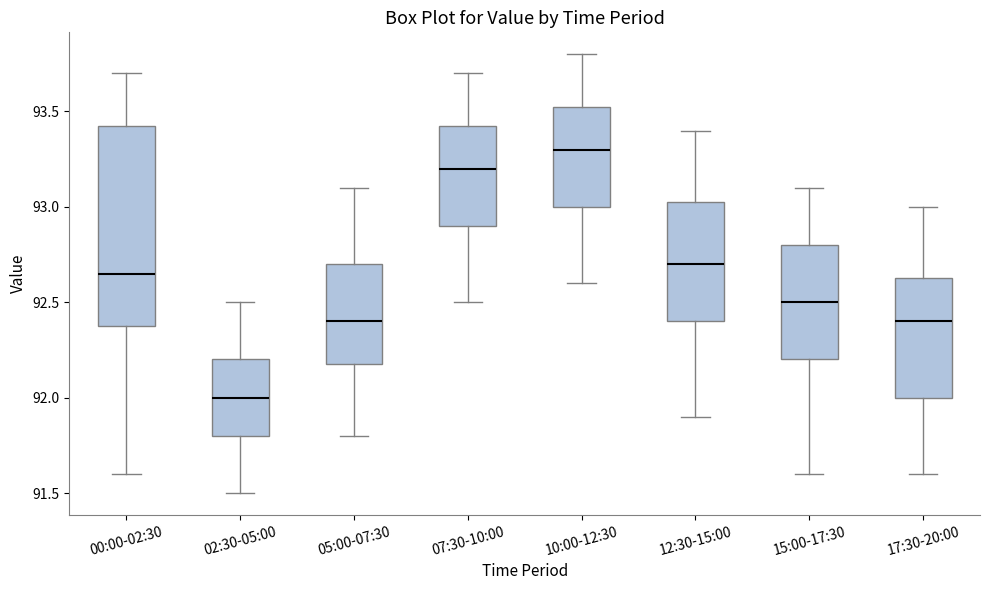

Which box has the lowest median line?

02:30-05:00